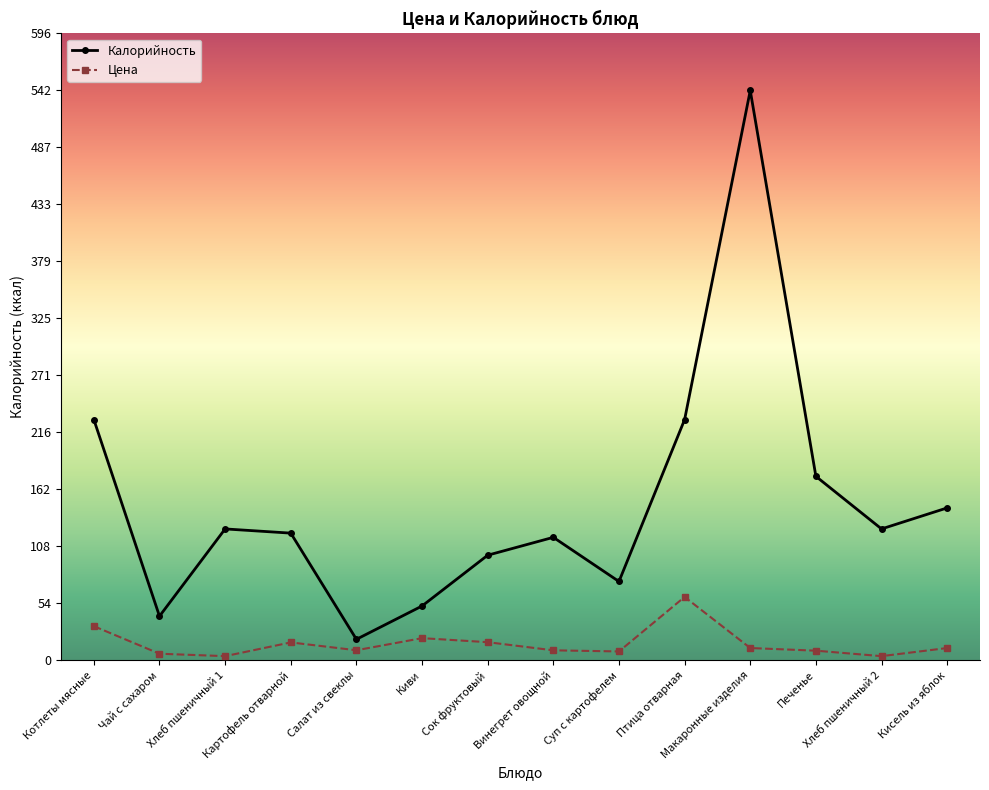

Count the number of data series in this chart.

2